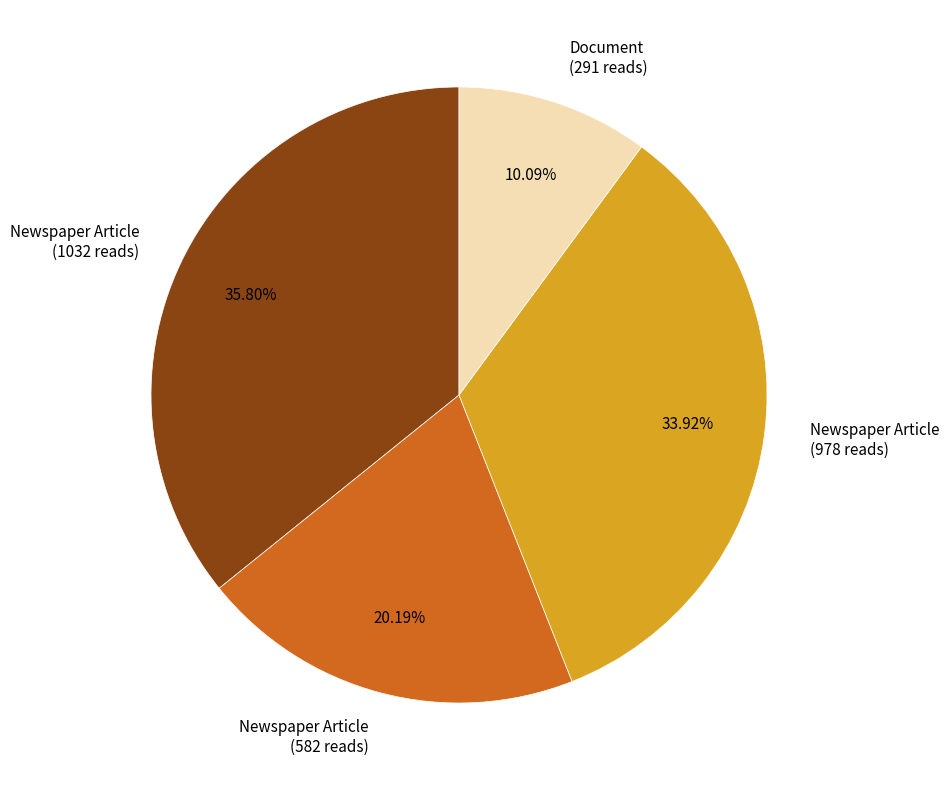

Approximately how many times larger is the value at Newspaper Article (978 reads) compared to Document (291 reads)?

3.4